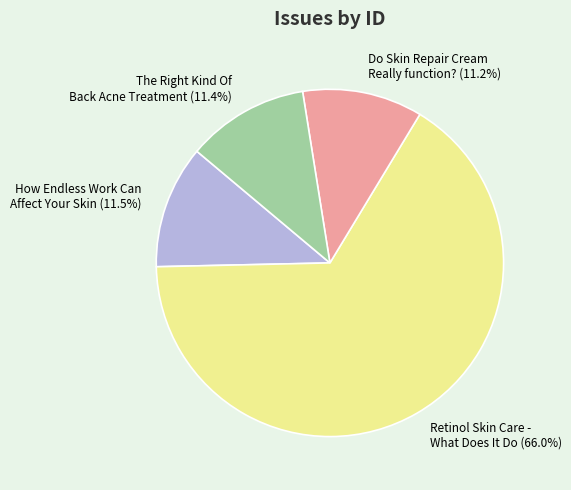

Which category has the biggest portion of the pie?

Retinol Skin Care - What Does It Do